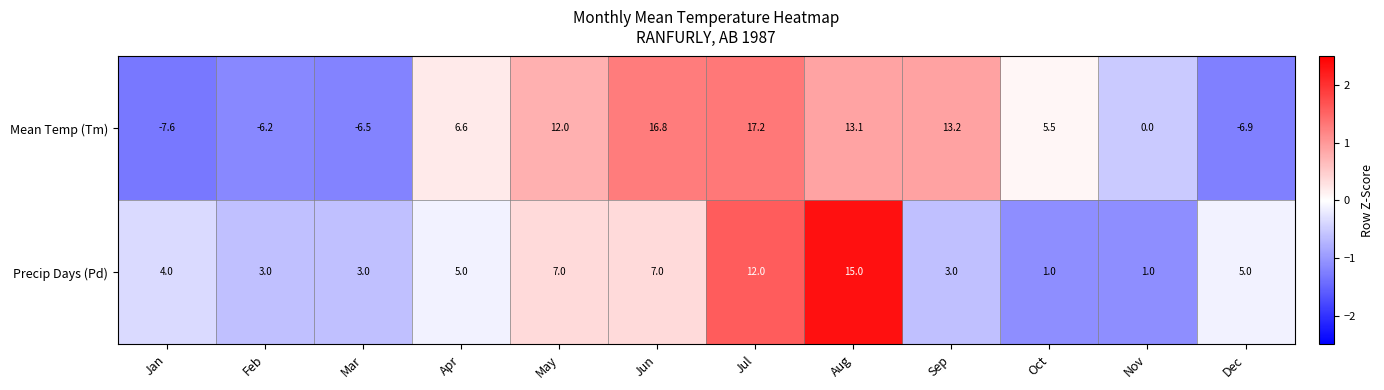

Reading left to right, transcribe all the data shown in this chart.

Mean Temp (Tm): Jan=-7.6	Feb=-6.2	Mar=-6.5	Apr=6.6	May=12.0	Jun=16.8	Jul=17.2	Aug=13.1	Sep=13.2	Oct=5.5	Nov=0.0	Dec=-6.9
Precip Days (Pd): Jan=4.0	Feb=3.0	Mar=3.0	Apr=5.0	May=7.0	Jun=7.0	Jul=12.0	Aug=15.0	Sep=3.0	Oct=1.0	Nov=1.0	Dec=5.0